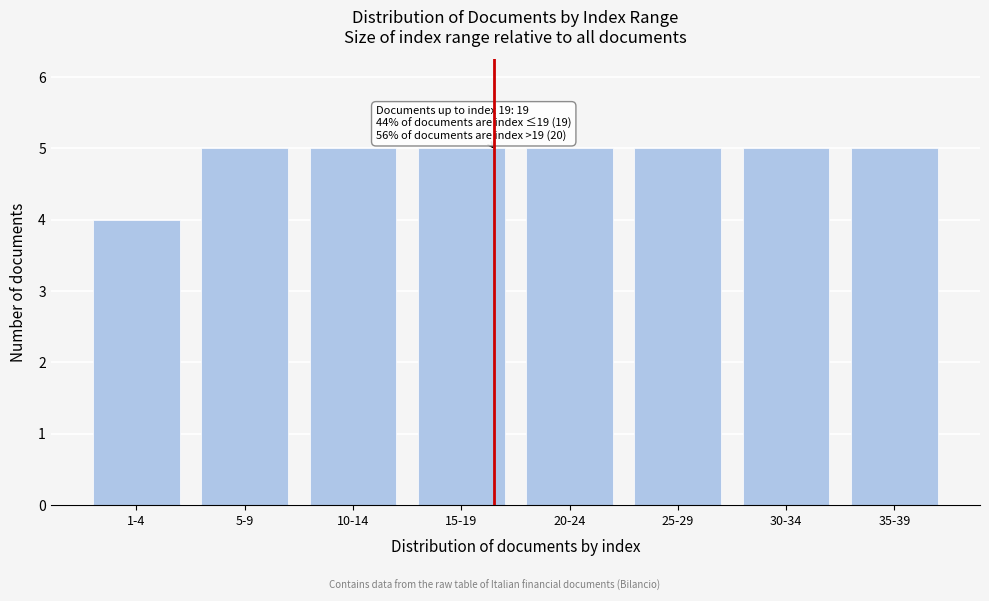

Reading left to right, what are all the values shown in this chart?

1-4=4	5-9=5	10-14=5	15-19=5	20-24=5	25-29=5	30-34=5	35-39=5